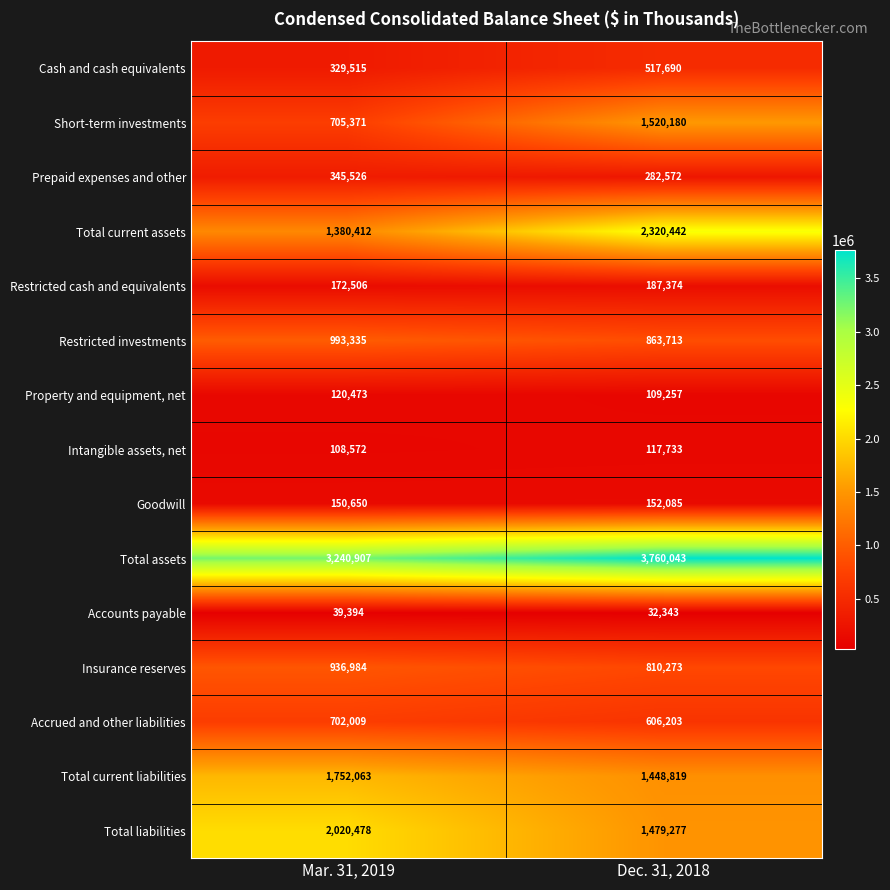

Which series has the widest spread of values?

Total current assets